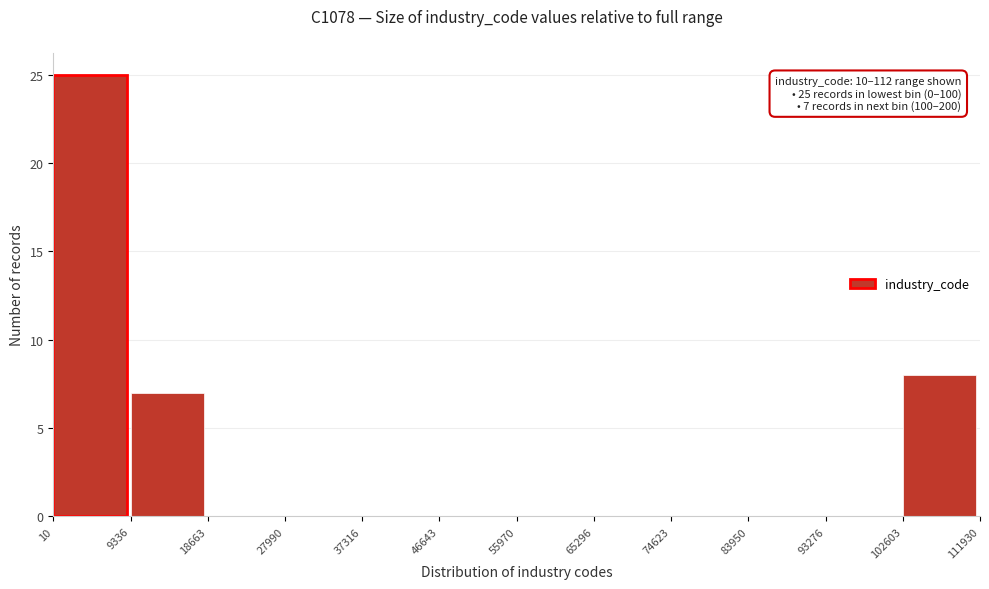

Which range on the x-axis has the tallest bar?

10 to 9336